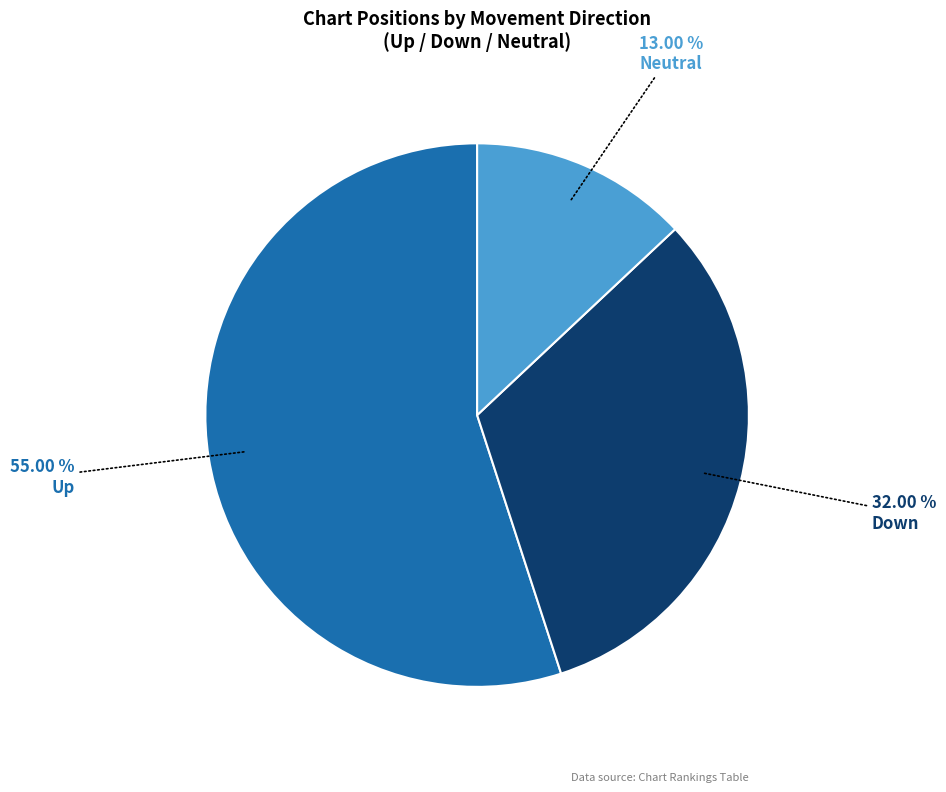

What is the largest slice in the pie chart?

Up